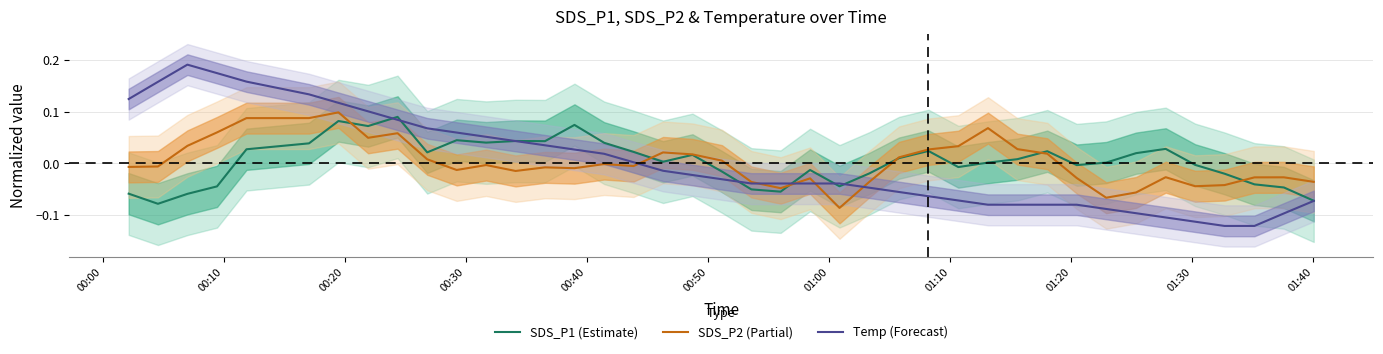

True or false: SDS_P1 (Estimate) has more than 1 points higher than both neighbors.

True